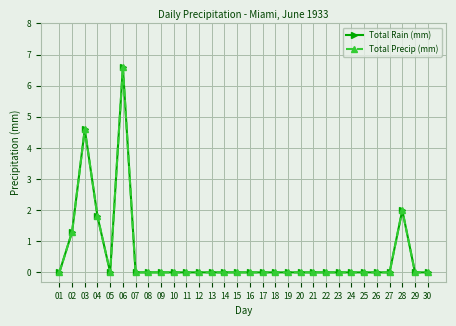

Is this an area chart (filled region under the line)?

No